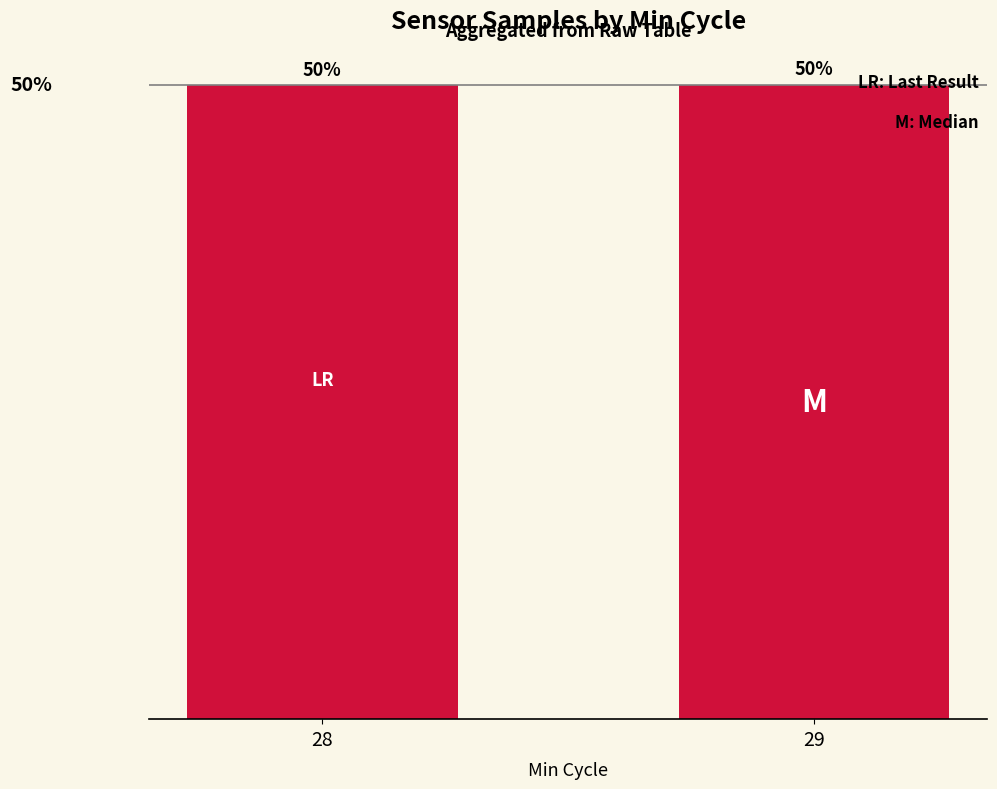

Are the bars grouped side by side (vs. stacked)?

No